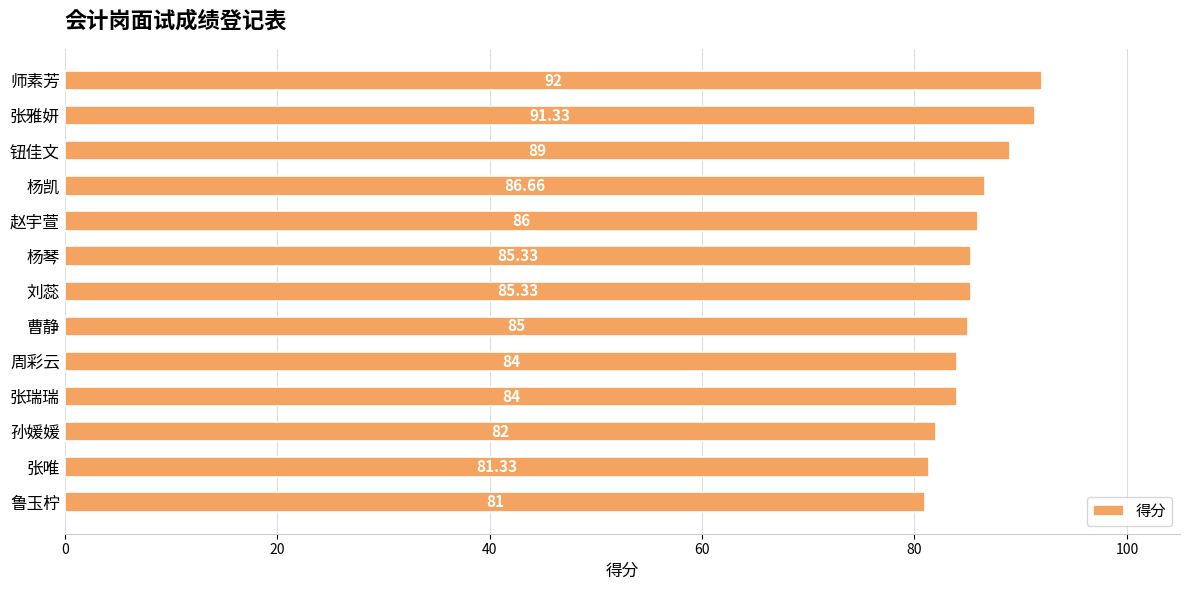

How many data points are less than 85?

5